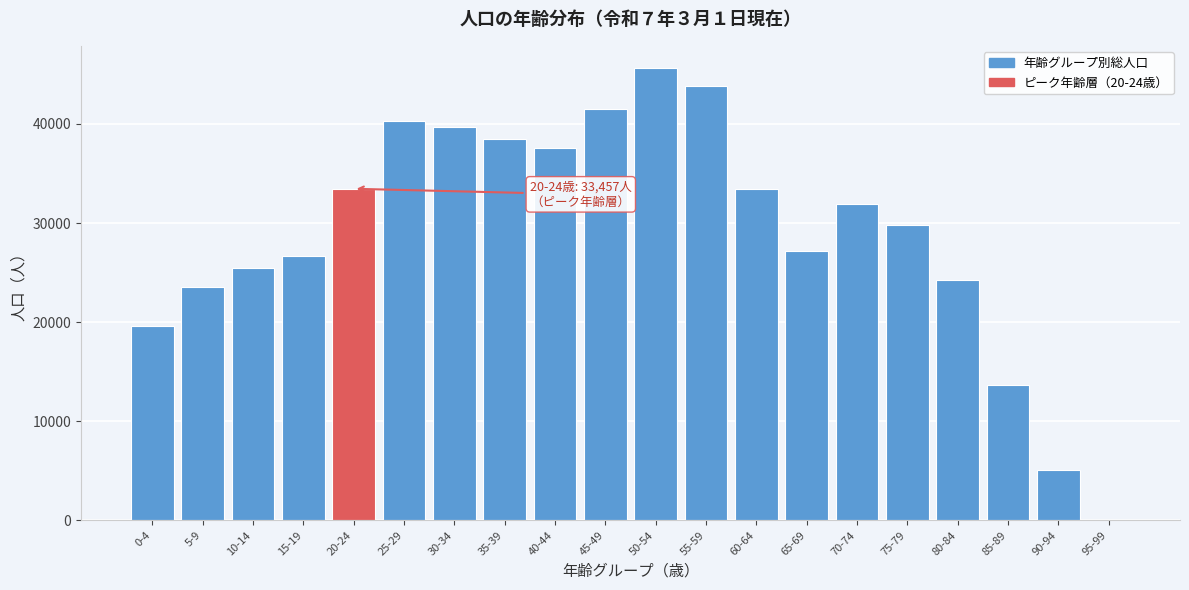

Which label corresponds to the largest value in the chart?

50-54